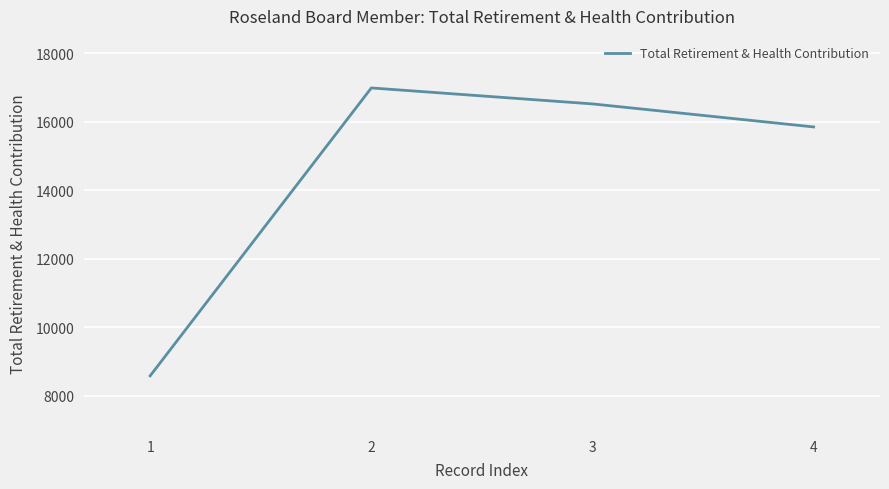

Which category has the highest value across all series?

2